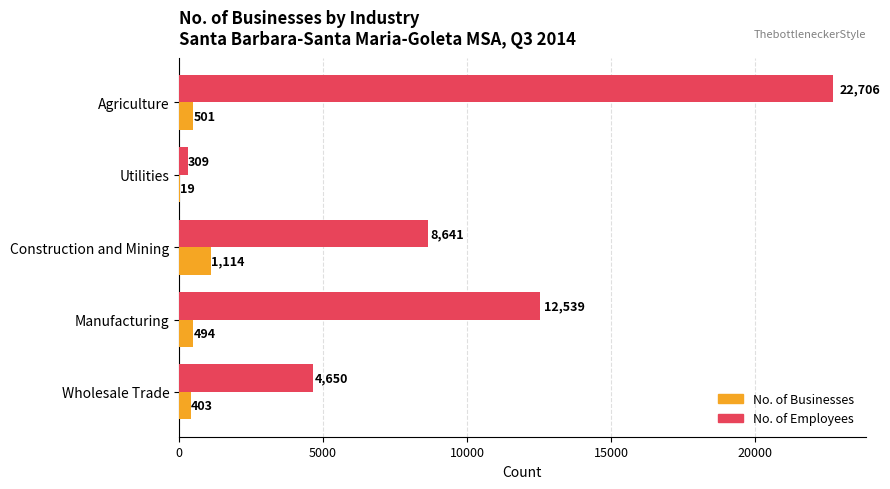

What is the total value across all series at Agriculture?

23207